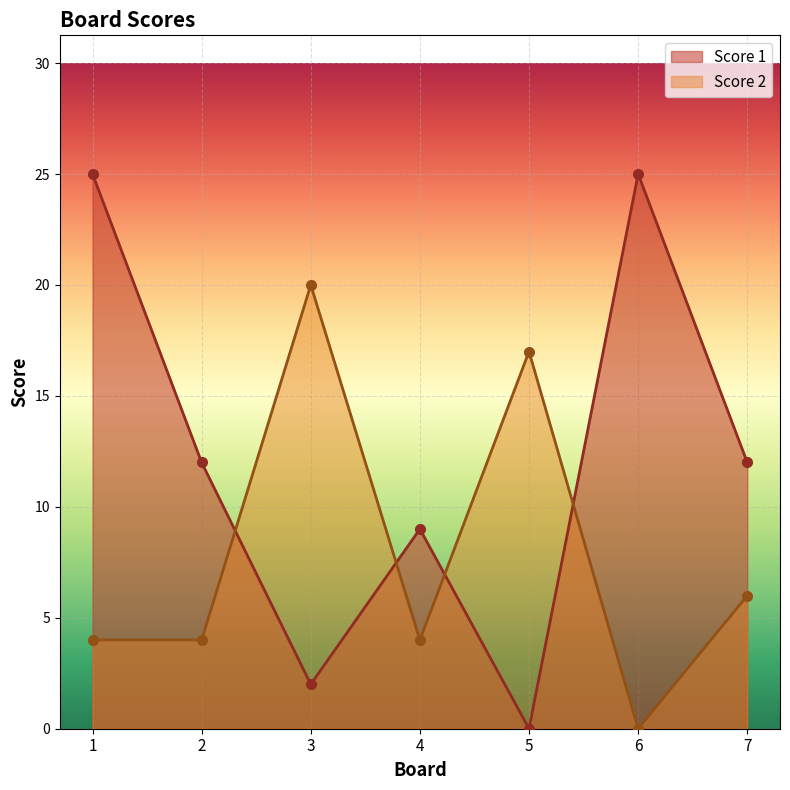

What value does the Score 2 series have at 3?

20